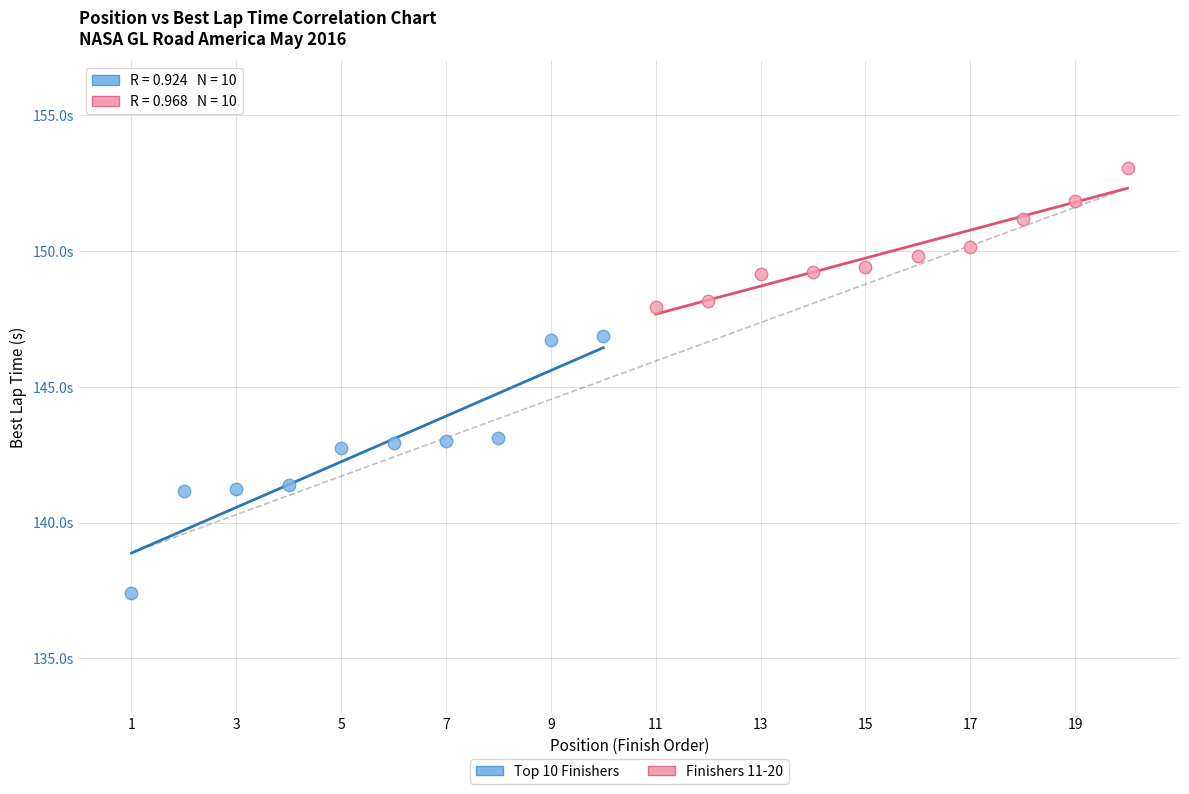

What are all the series names shown in the legend?

Top 10 Finishers, Finishers 11-20